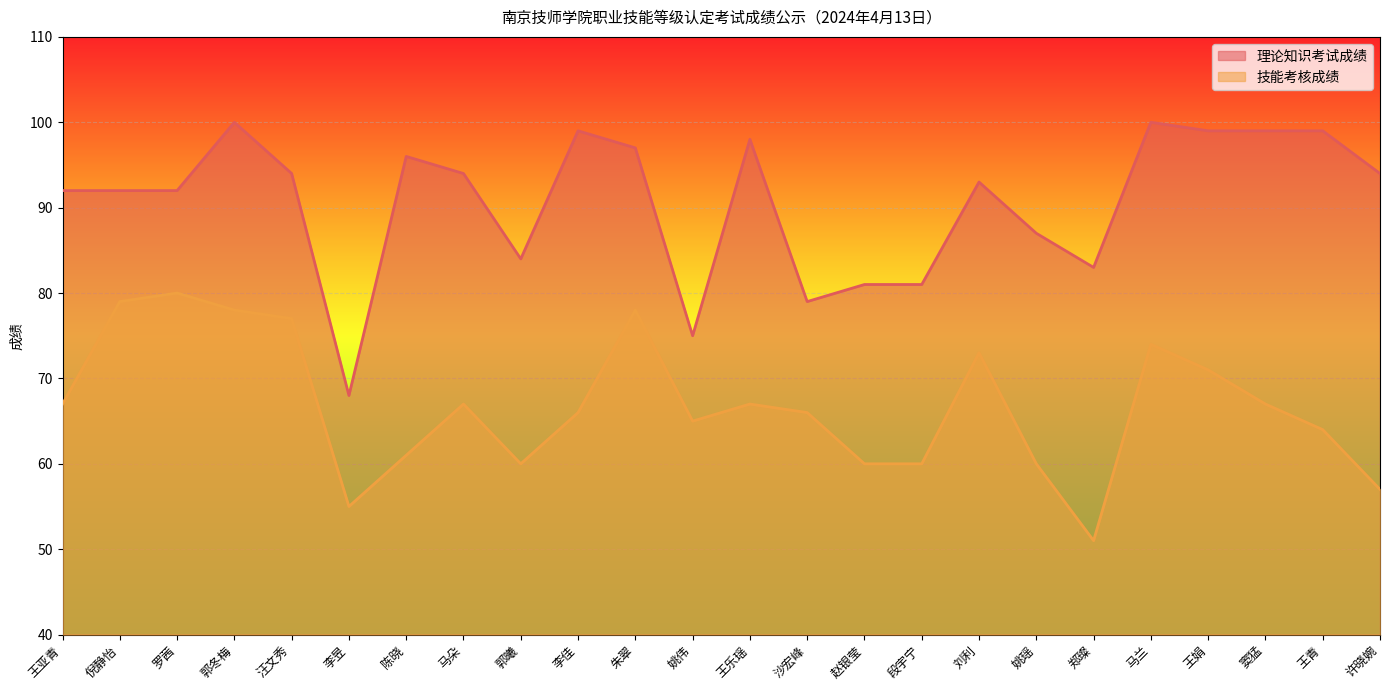

Rank the categories by 技能考核成绩 value from highest to lowest.

罗茜, 倪静怡, 郭冬梅, 朱翠, 汪文秀, 马兰, 刘利, 王娟, 王亚青, 马朵, 王乐瑶, 窦猛, 李佳, 沙宏峰, 姚伟, 王青, 陈晓, 郭曦, 赵银莹, 段宇宁, 姚瑶, 许晓婉, 李昱, 郑璨